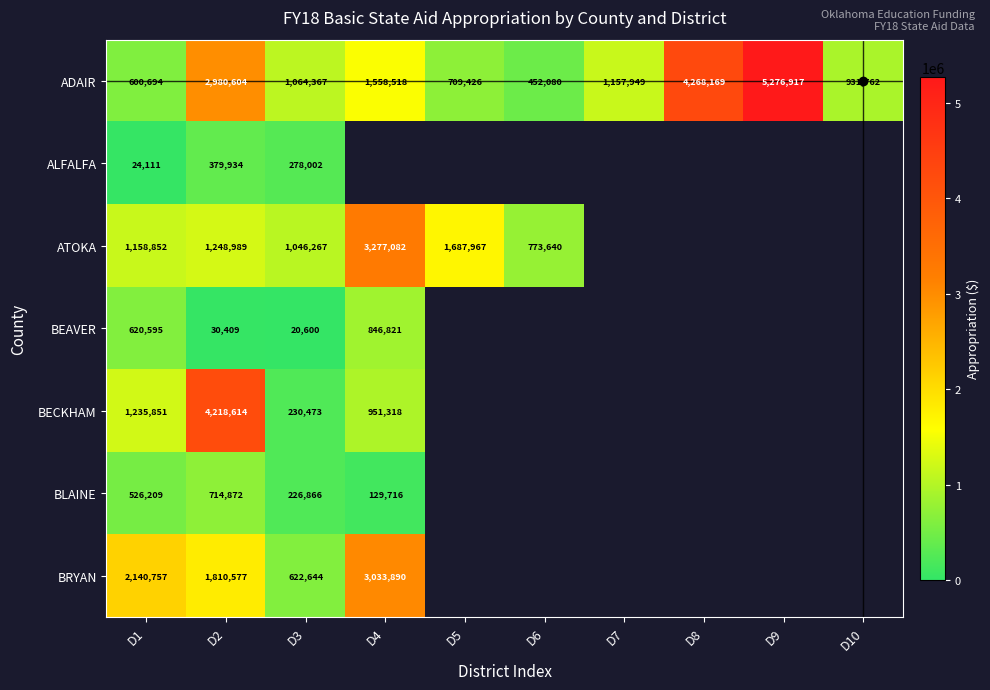

The ADAIR series shows 1558518 at D4. True or false?

True